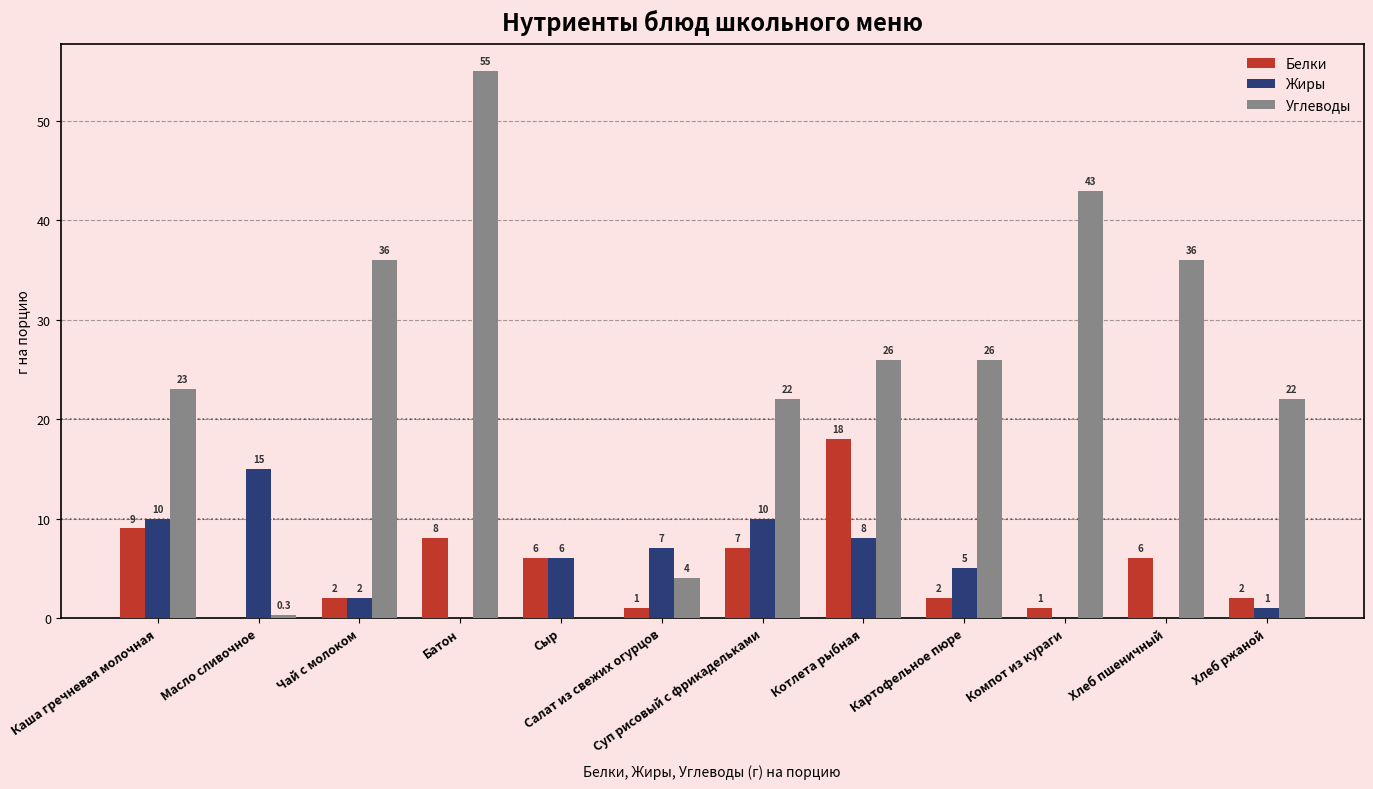

What is the sum of the Белки values at Каша гречневая молочная and Чай с молоком?

11.0